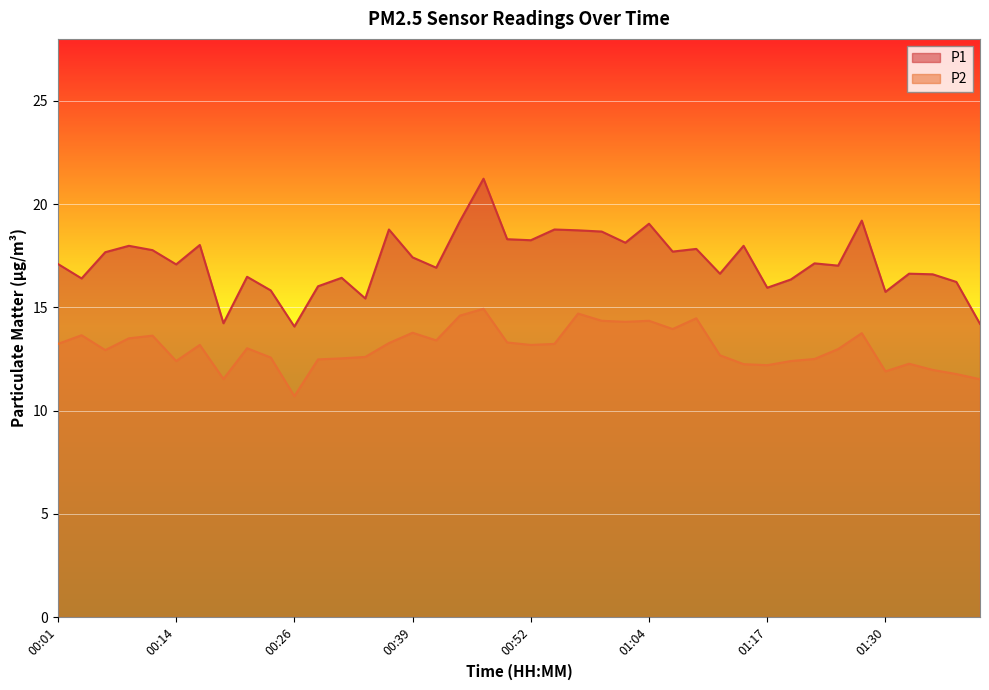

Reading left to right, extract all data points from this chart.

P1: 00:01=17.1	00:04=16.4	00:06=17.7	00:09=18.0	00:11=17.8	00:14=17.1	00:16=18.0	00:19=14.2	00:21=16.5	00:24=15.8	00:26=14.1	00:29=16.0	00:31=16.4	00:34=15.4	00:36=18.8	00:39=17.4	00:41=16.9	00:44=19.2	00:46=21.2	00:49=18.3	00:52=18.2	00:54=18.8	00:57=18.7	00:59=18.7	01:02=18.1	01:04=19.1	01:07=17.7	01:09=17.8	01:12=16.6	01:14=18.0	01:17=15.9	01:19=16.4	01:22=17.1	01:24=17.0	01:27=19.2	01:30=15.8	01:32=16.6	01:35=16.6	01:37=16.2	01:40=14.2
P2: 00:01=13.2	00:04=13.7	00:06=12.9	00:09=13.5	00:11=13.6	00:14=12.4	00:16=13.2	00:19=11.5	00:21=13.0	00:24=12.6	00:26=10.7	00:29=12.5	00:31=12.5	00:34=12.6	00:36=13.3	00:39=13.8	00:41=13.4	00:44=14.6	00:46=14.9	00:49=13.3	00:52=13.2	00:54=13.2	00:57=14.7	00:59=14.3	01:02=14.3	01:04=14.3	01:07=13.9	01:09=14.5	01:12=12.7	01:14=12.2	01:17=12.2	01:19=12.4	01:22=12.5	01:24=13.0	01:27=13.8	01:30=11.9	01:32=12.3	01:35=12.0	01:37=11.8	01:40=11.5